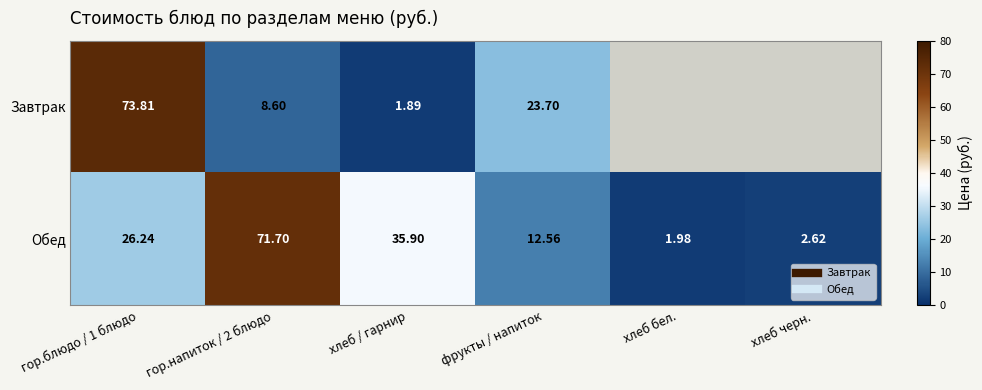

At which label is Завтрак closest to 37?

фрукты / напиток